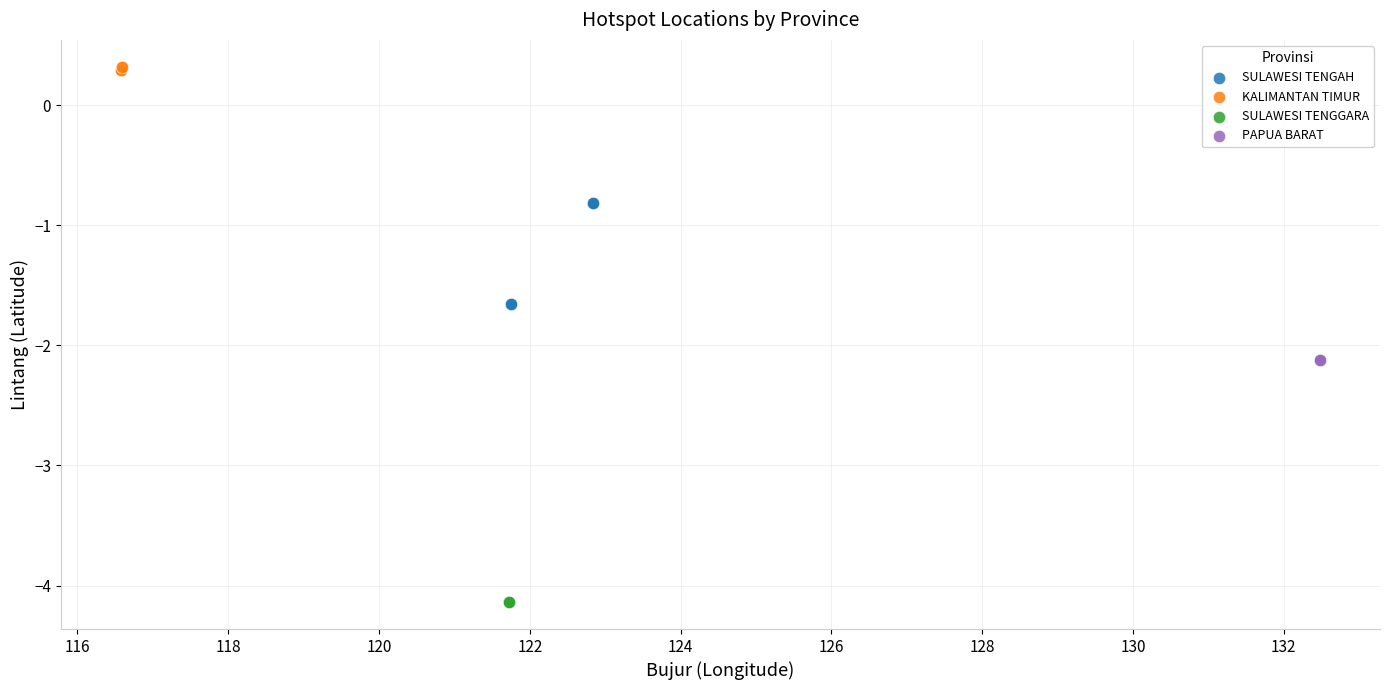

Which series reaches the minimum Y coordinate?

SULAWESI TENGGARA